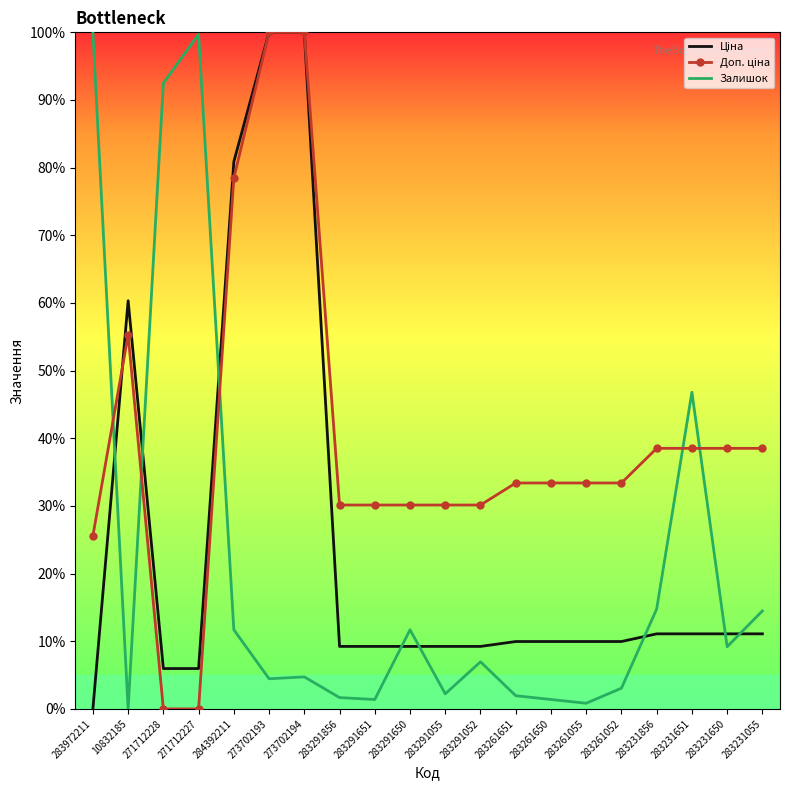

Is it true that Залишок equals 1.4 at 283261650?

True